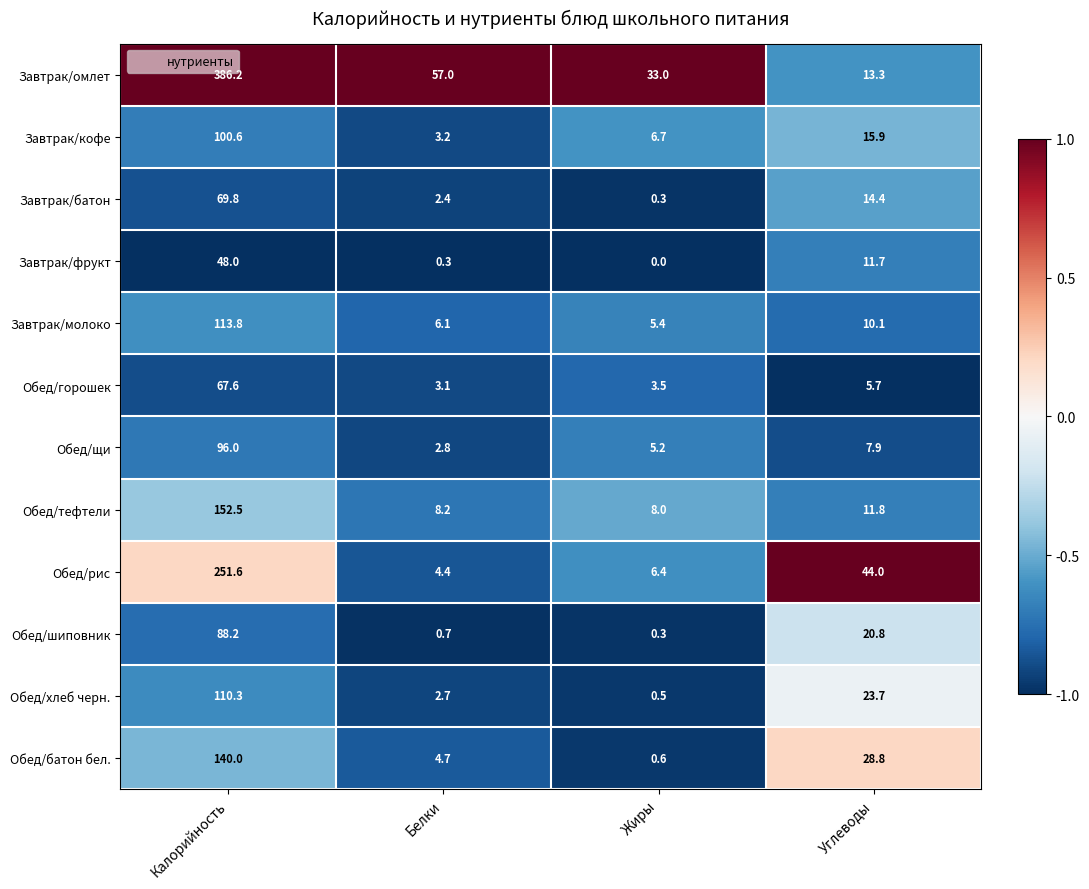

At which label does Завтрак/молоко reach its peak?

Калорийность